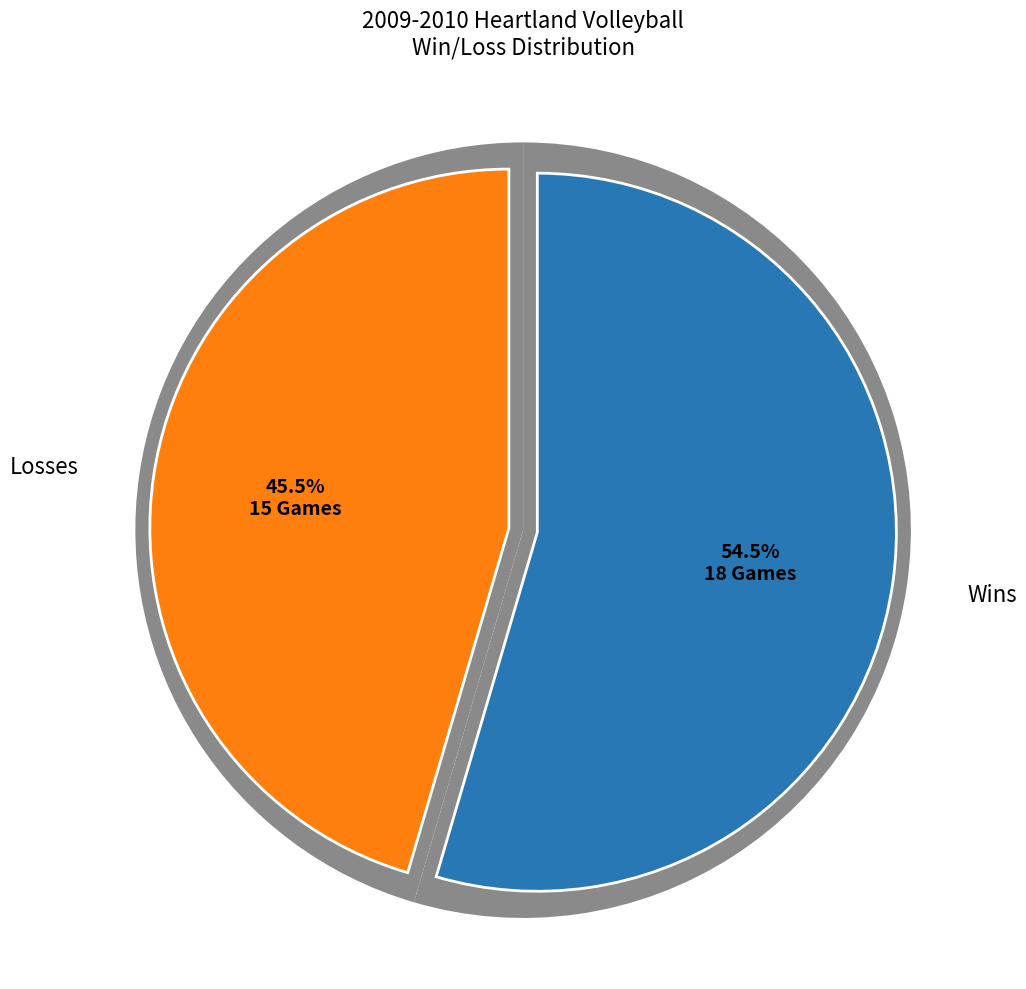

Approximately how many times larger is the value at Wins compared to Losses?

1.2